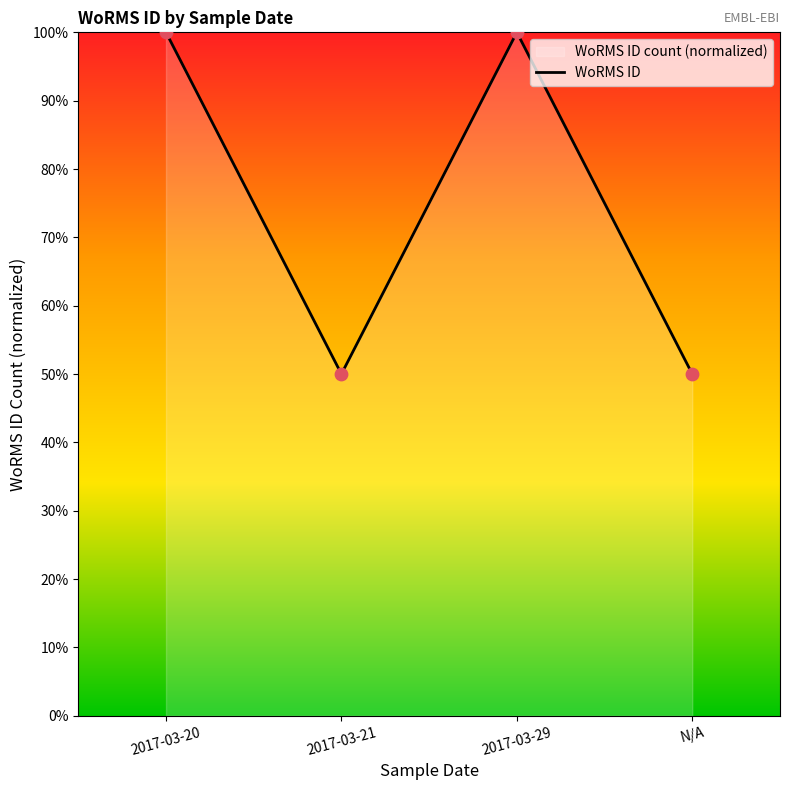

Which has a higher value, 2017-03-29 or 2017-03-20?

2017-03-29